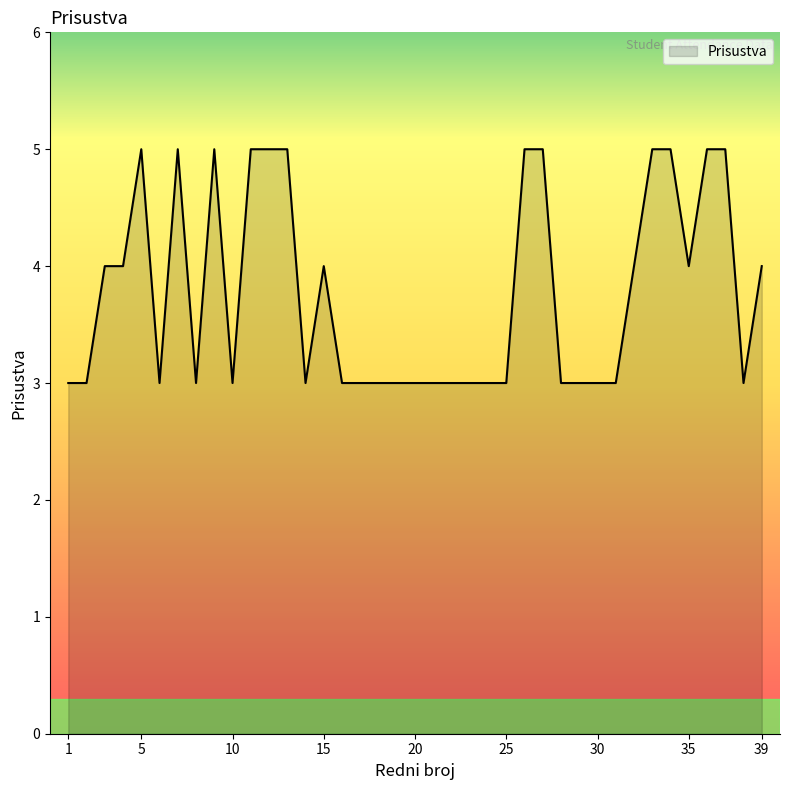

How many values are between 3 and 5?

39